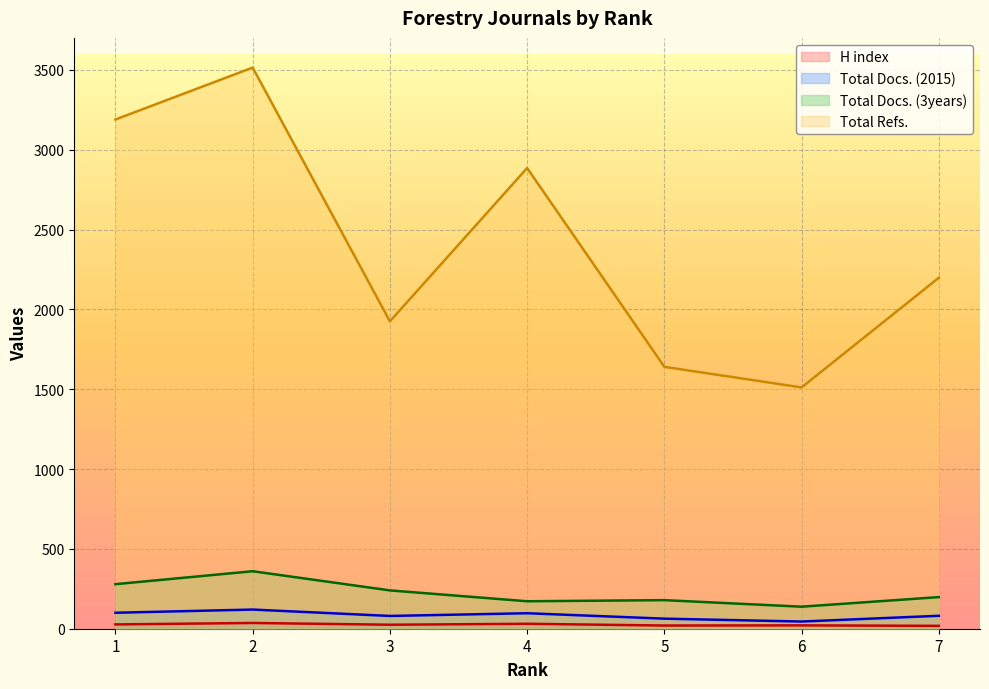

Count the number of categories in the chart.

7